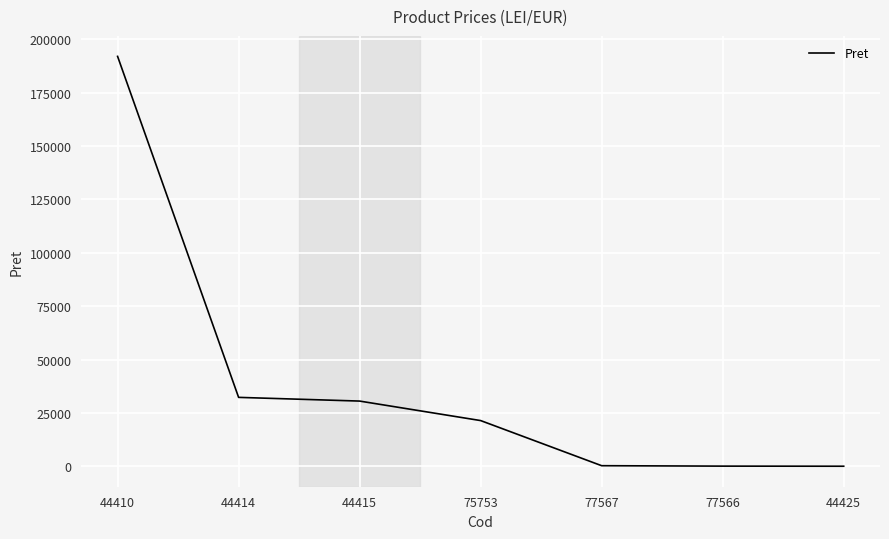

Where is the data nearest to the value 96028?

44414